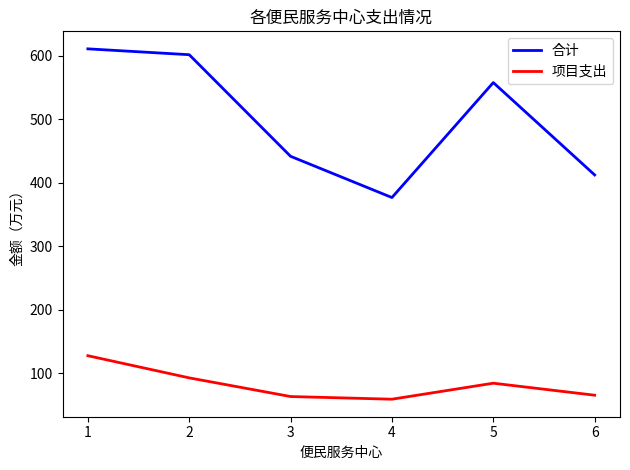

Which series has the largest range (max minus min)?

合计